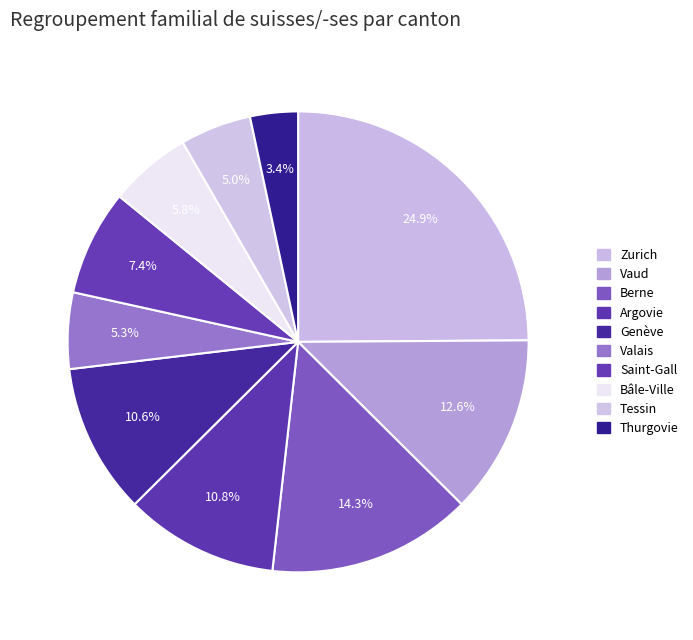

How many segments does this pie chart have?

10